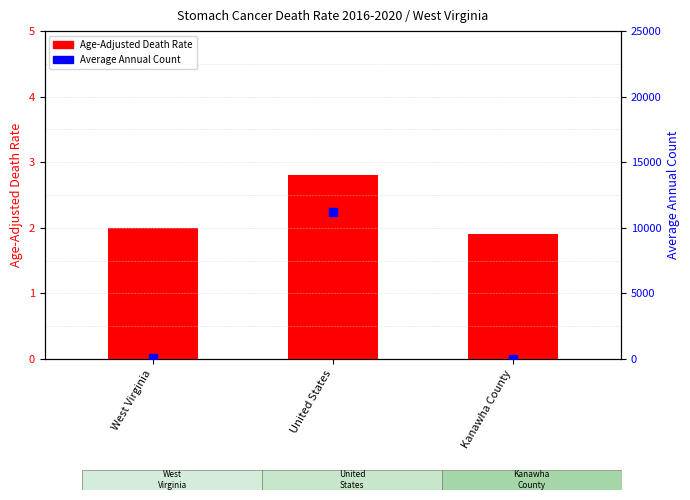

Which series contains the lowest Y value?

Age-Adjusted Death Rate